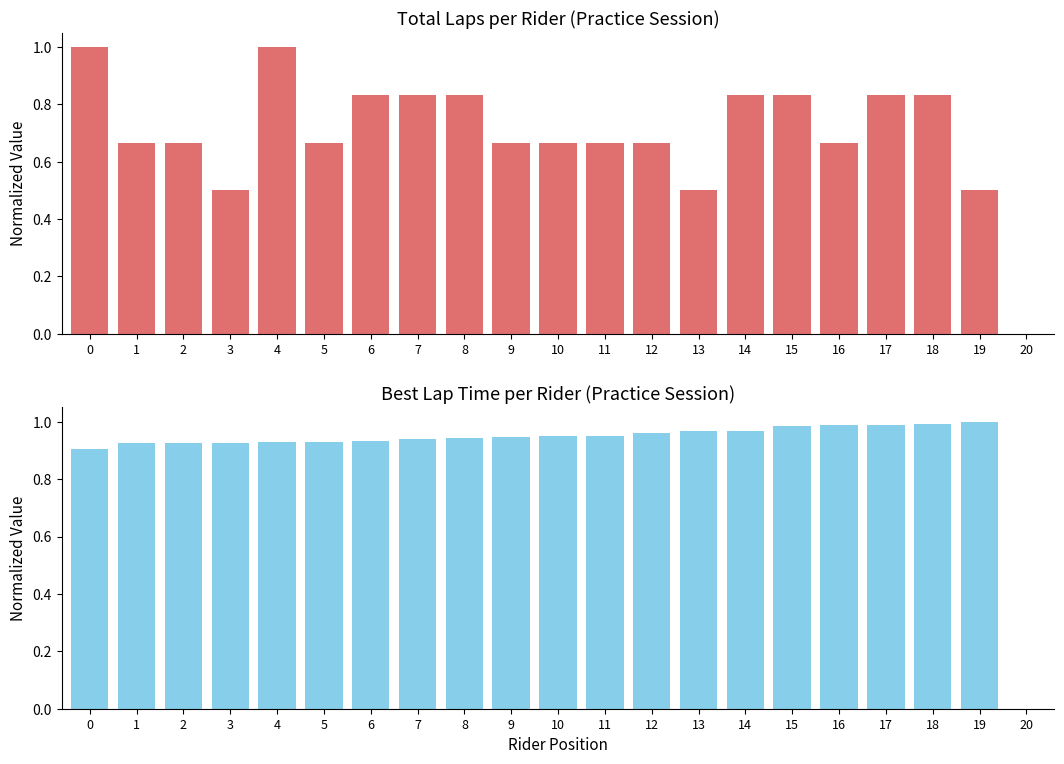

Count the Total Laps values in the range 0 to 1.

21